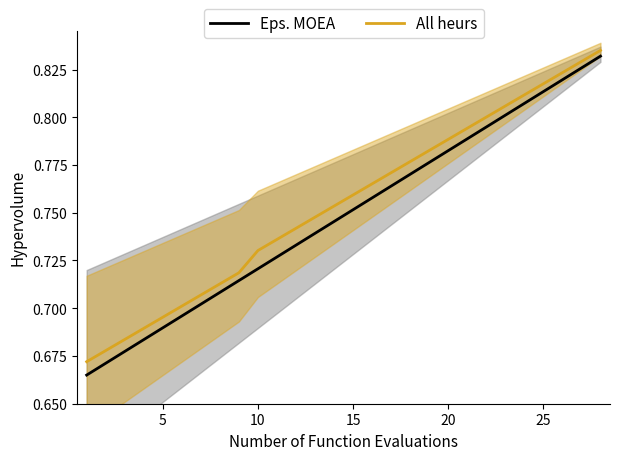

What is the sum of all Eps. MOEA values?

21.0